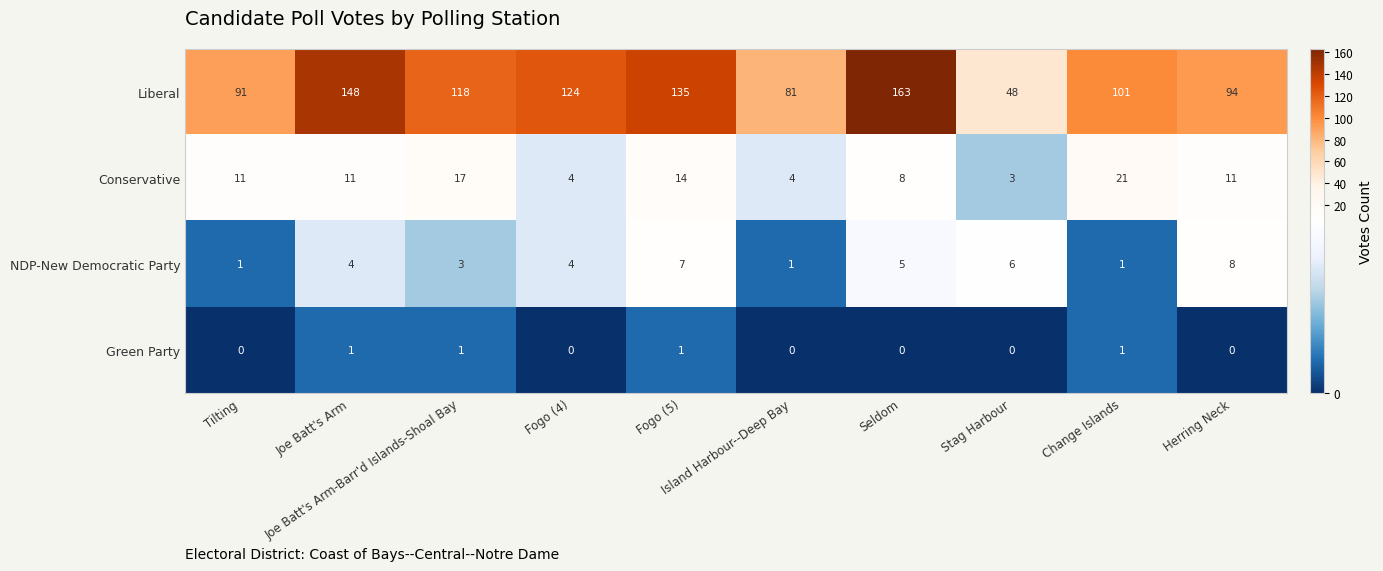

What is the spread (max minus min) of values at Joe Batt's Arm-Barr'd Islands-Shoal Bay?

117